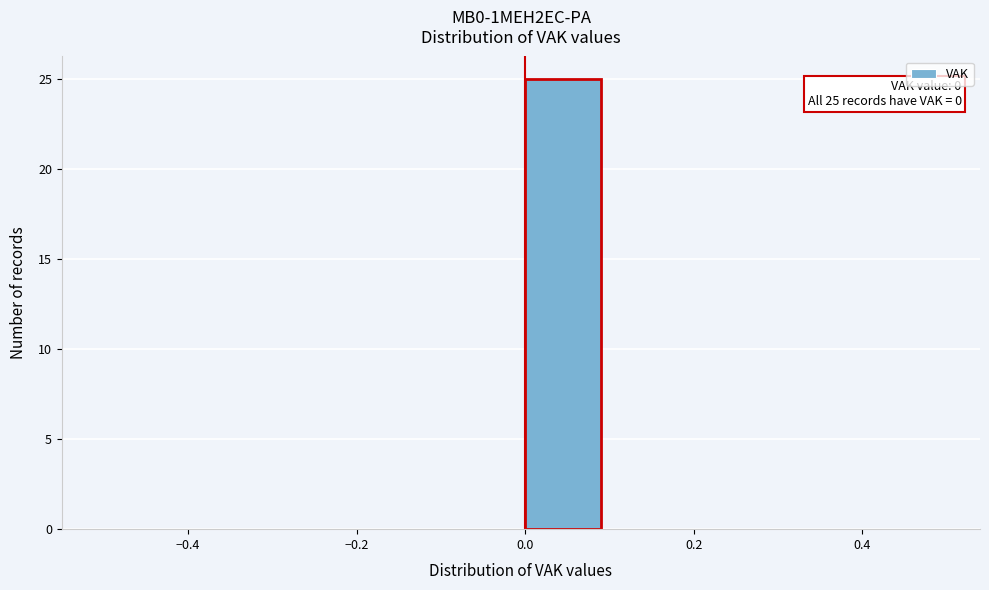

Which range on the x-axis has the tallest bar?

0.0 to 0.1